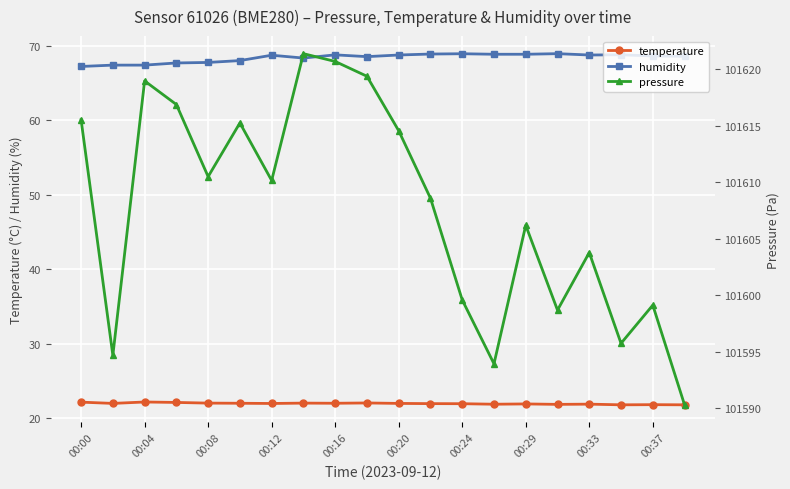

The humidity series shows 68.8 at 00:20. True or false?

True